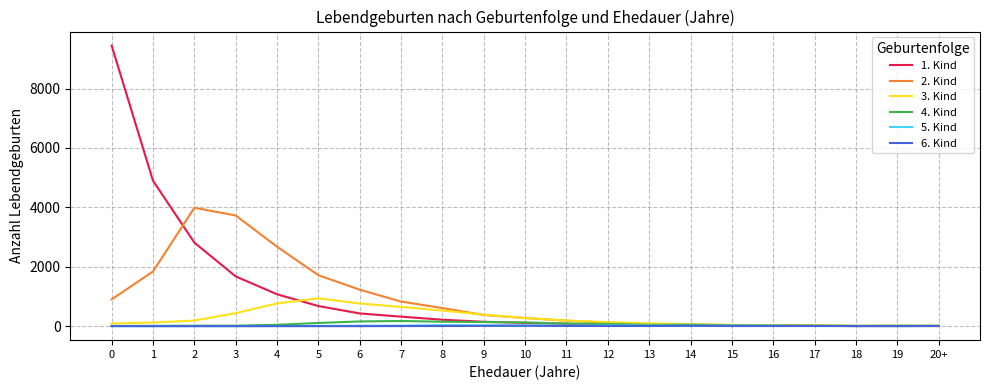

The 4. Kind series shows 42 at 13. True or false?

True